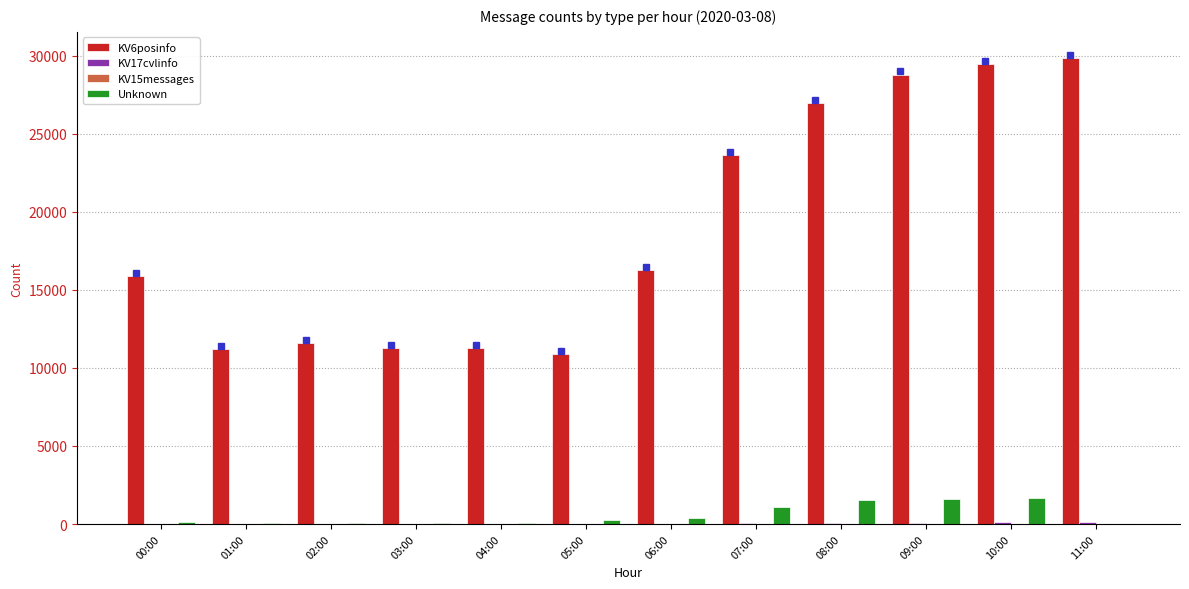

How many data points does each series have?

12